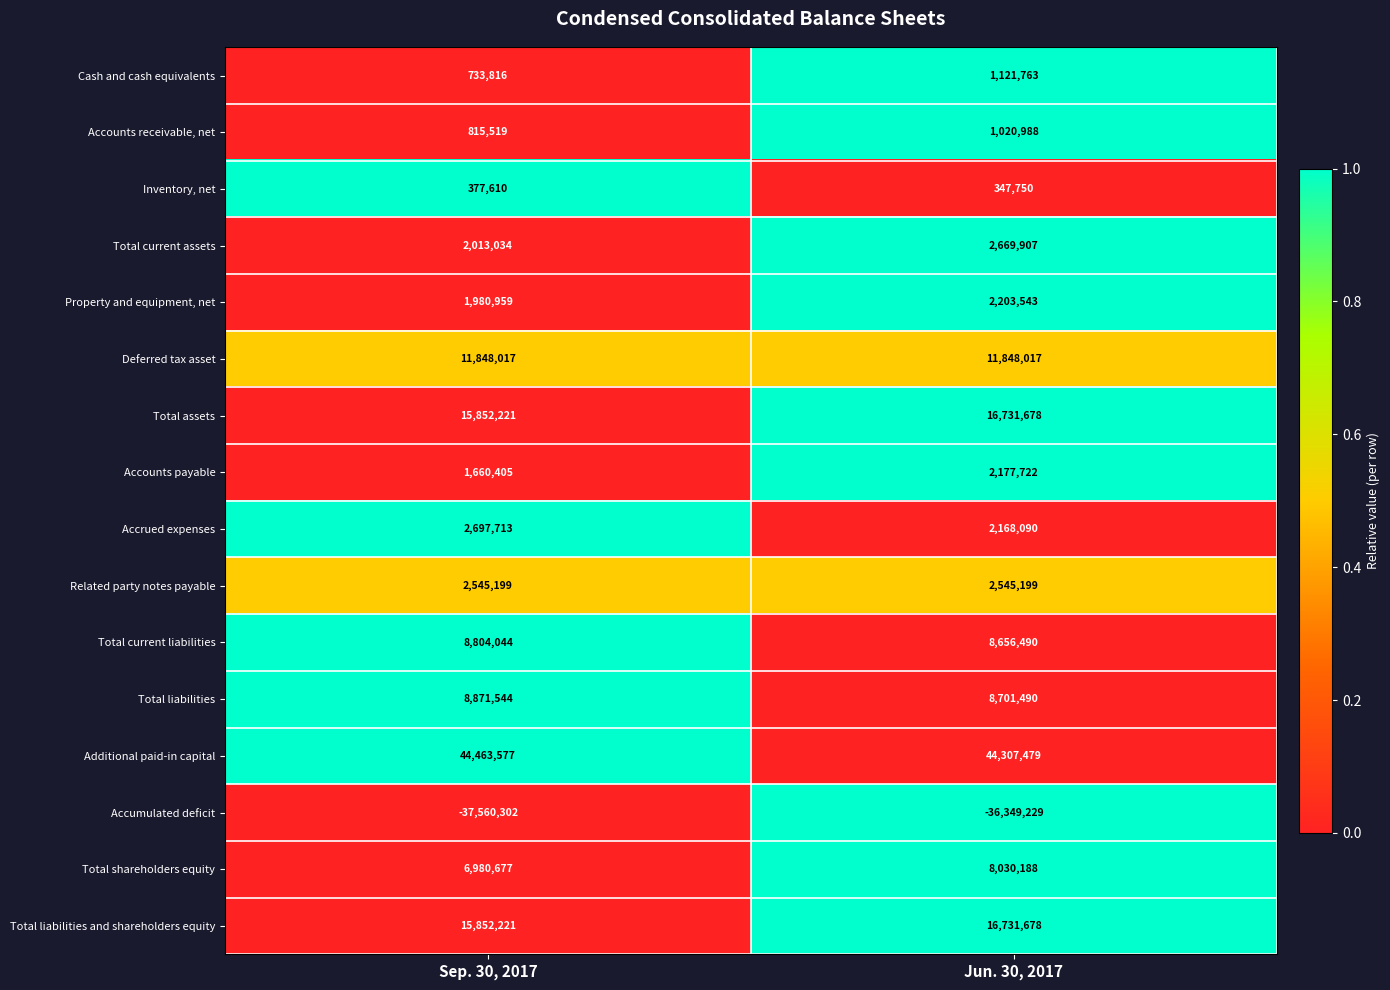

At which category is the sum across all series the highest?

Jun. 30, 2017